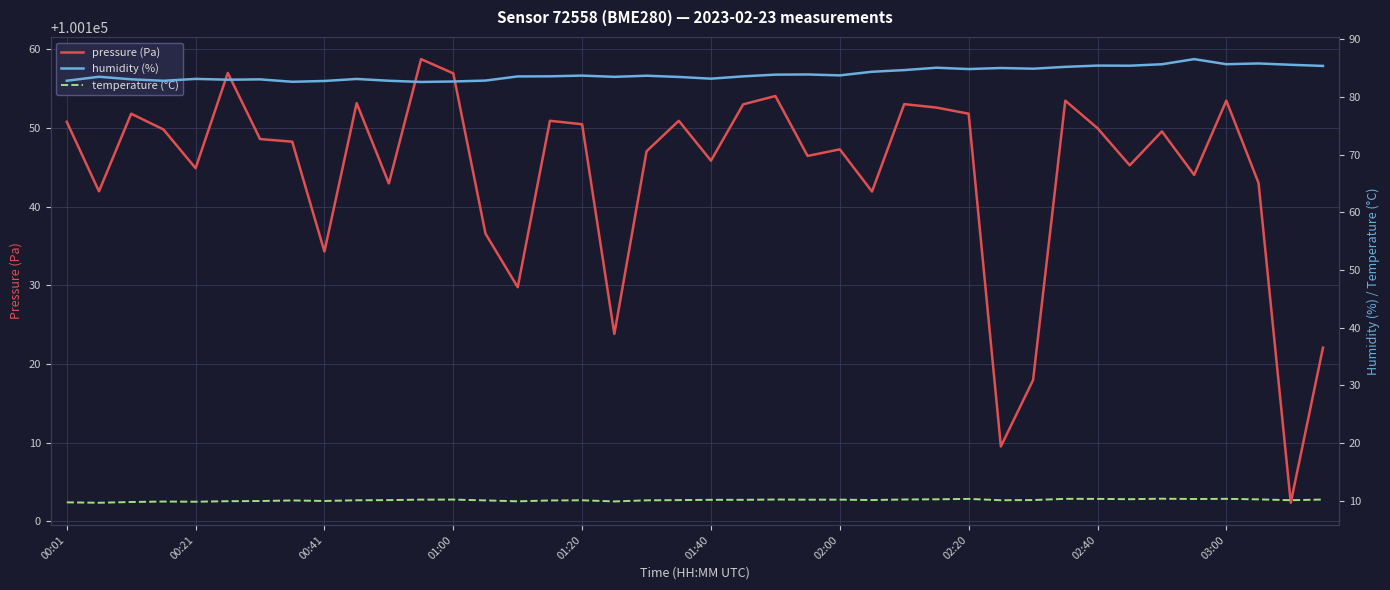

True or false: pressure (Pa) has a value of 139645.9 at 02:40.

False